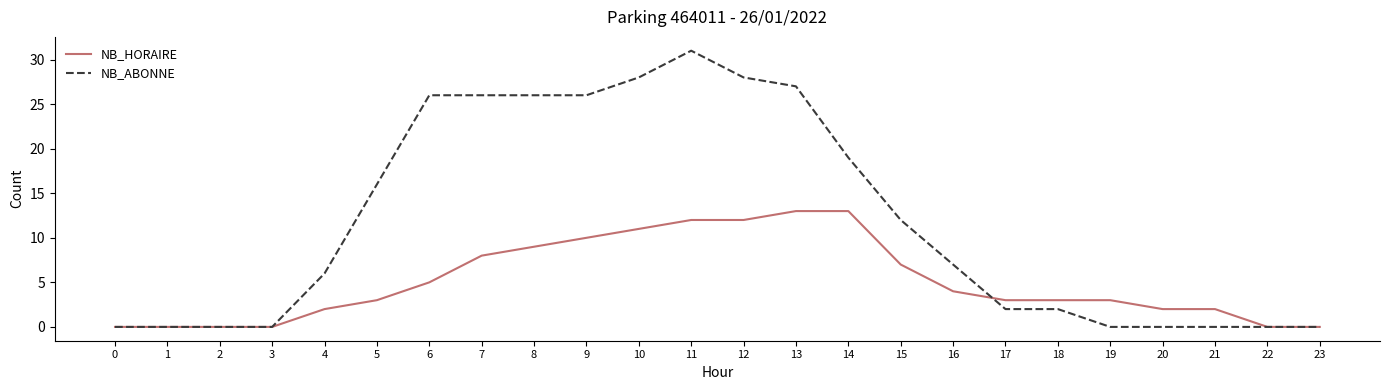

What is the sum of the NB_HORAIRE values at 14 and 12?

25